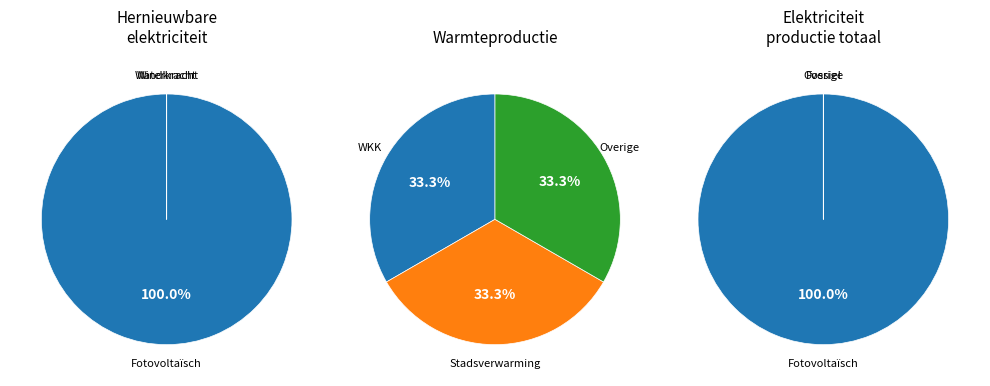

The Waterkracht slice represents 7% of the pie. True or false?

False